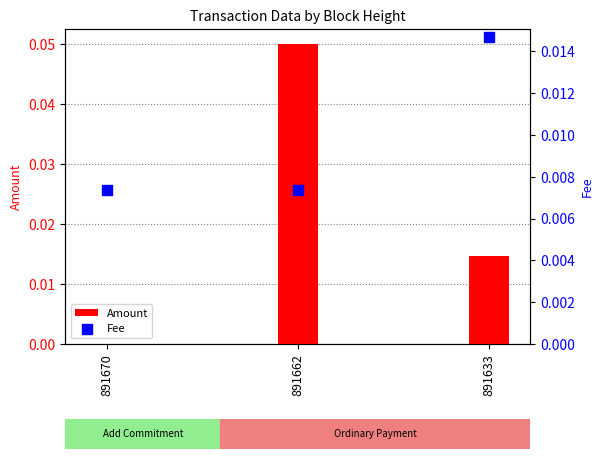

What are all the series names shown in the legend?

Amount, Fee